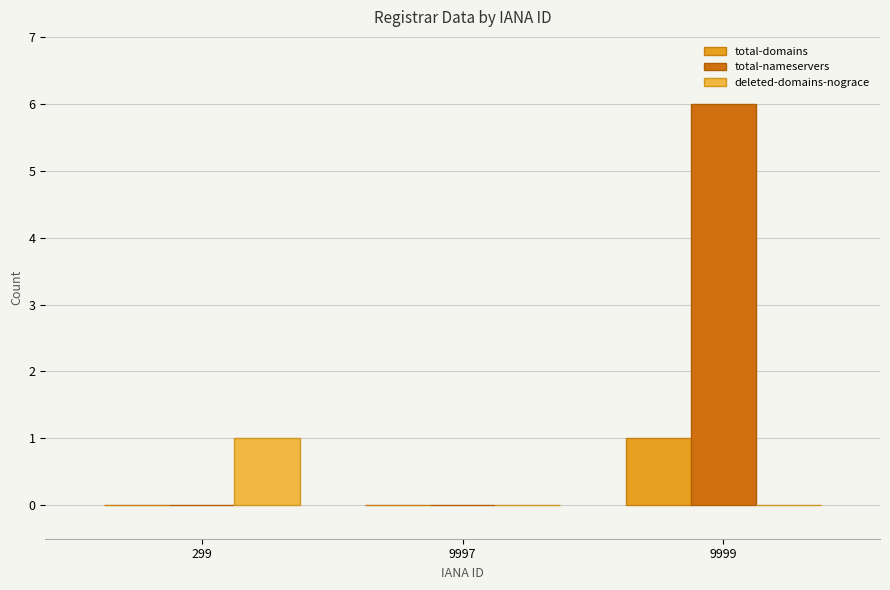

Count the number of data series in this chart.

3